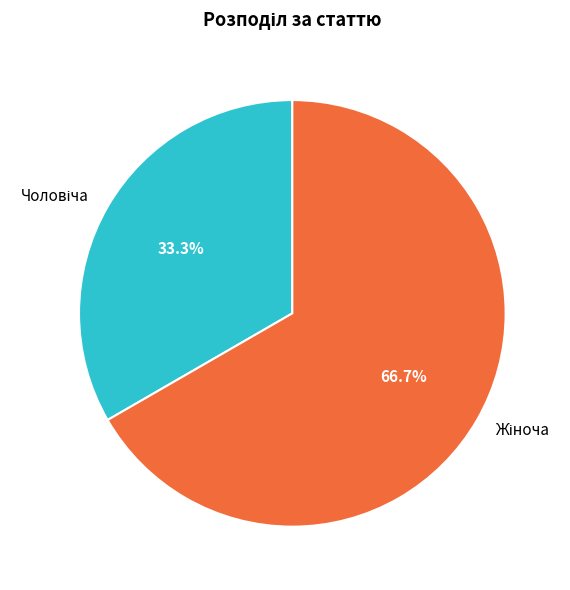

Is there a majority slice in this chart?

Yes